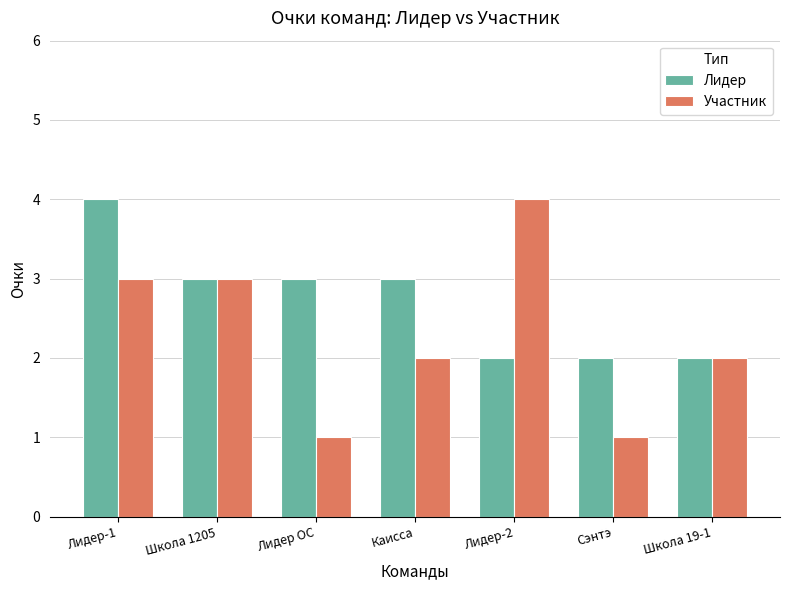

Does the chart contain stacked bars?

No